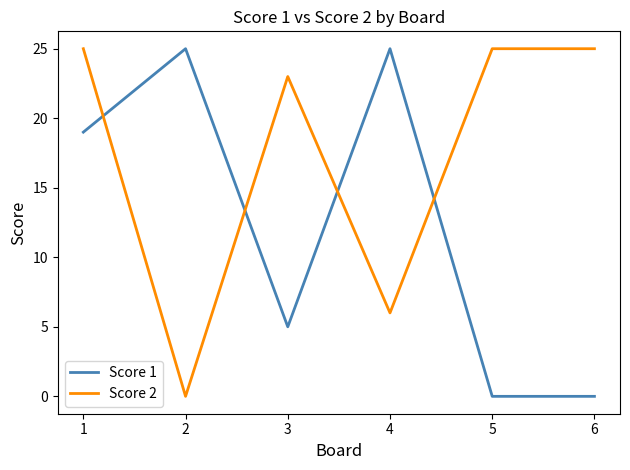

The Score 2 series shows 23 at 3. True or false?

True